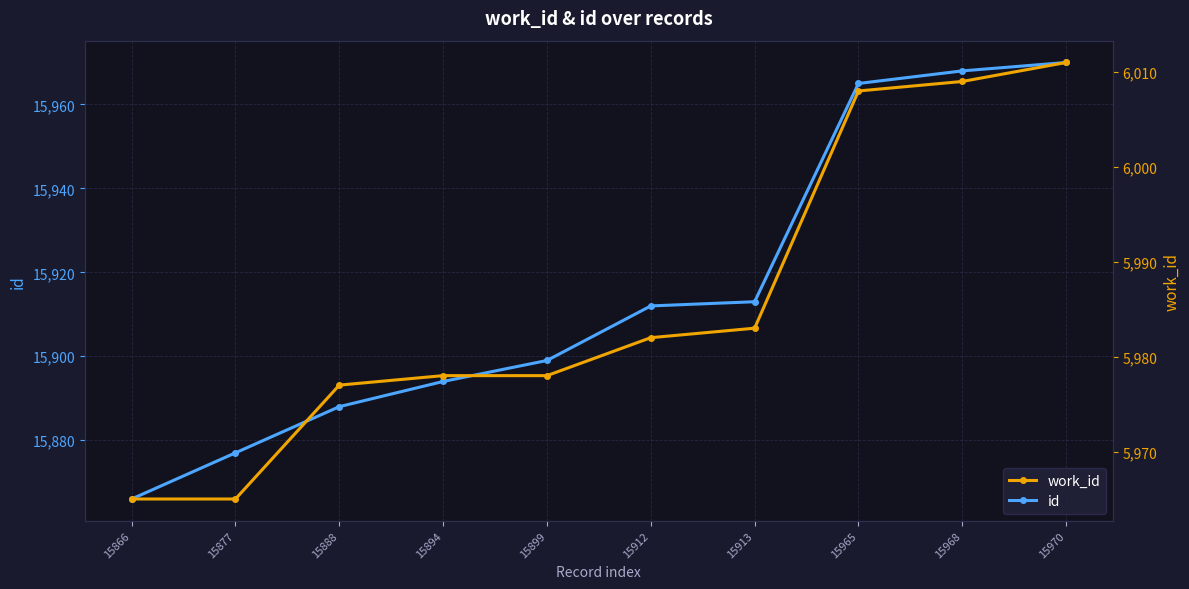

True or false: work_id and id intersect in this chart.

False